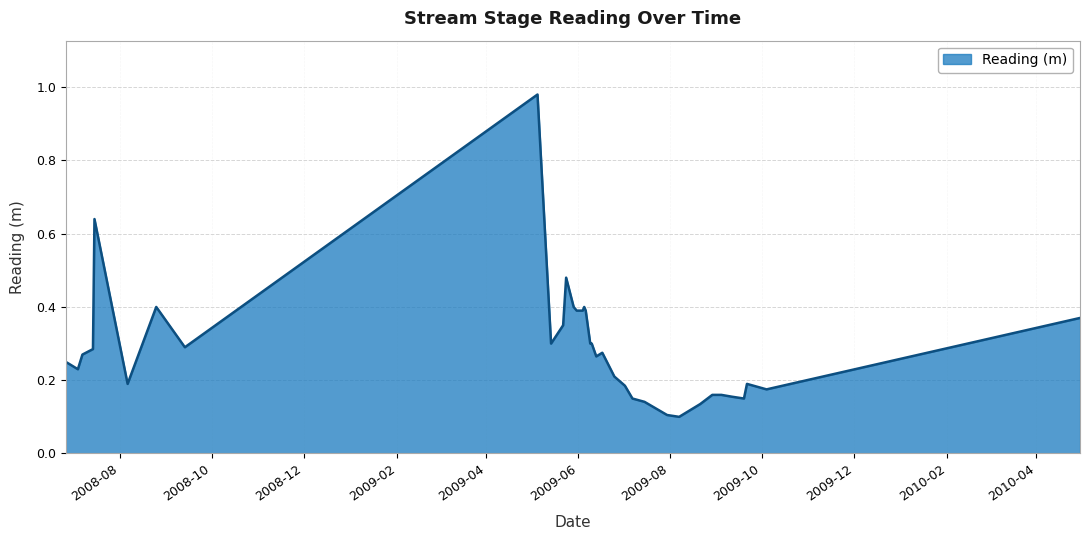

Which label corresponds to the smallest value in the chart?

2009-08-07